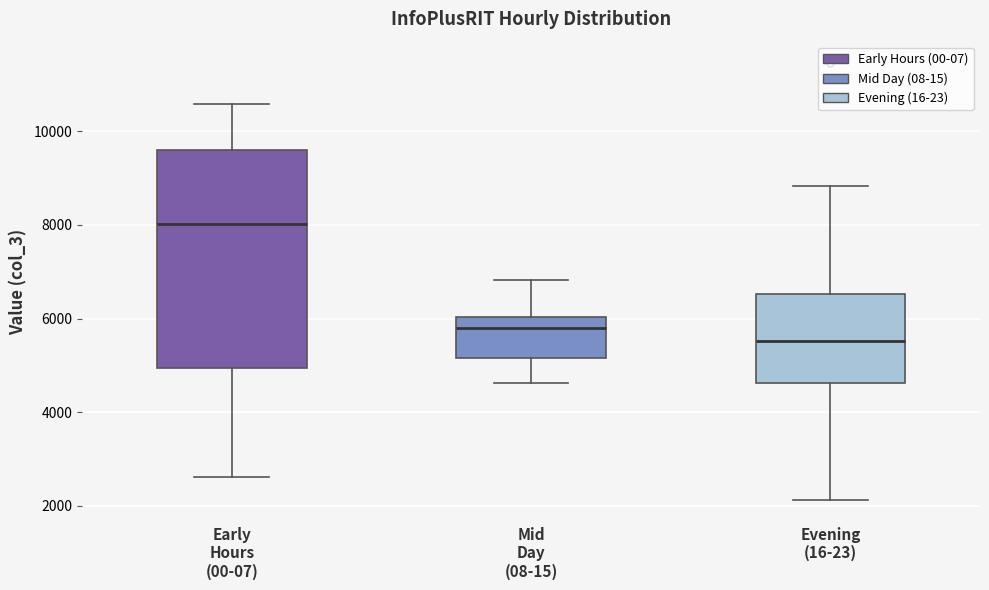

Reading left to right, read every box against the y-axis: the position of its median line, the range the box covers, and the ends of its whiskers. The values are not printed on the chart, so give them approximately, as read against the axis.

Early Hours (00-07): median 8000, box 5000 to 9600, whiskers 2600 to 10600
Mid Day (08-15): median 5800, box 5200 to 6000, whiskers 4600 to 6800
Evening (16-23): median 5600, box 4600 to 6600, whiskers 2200 to 8800